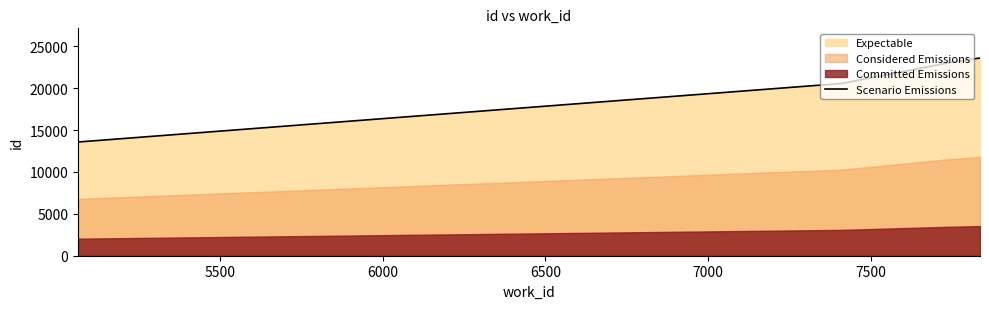

True or false: Scenario Emissions has more than 1 points higher than both neighbors.

False